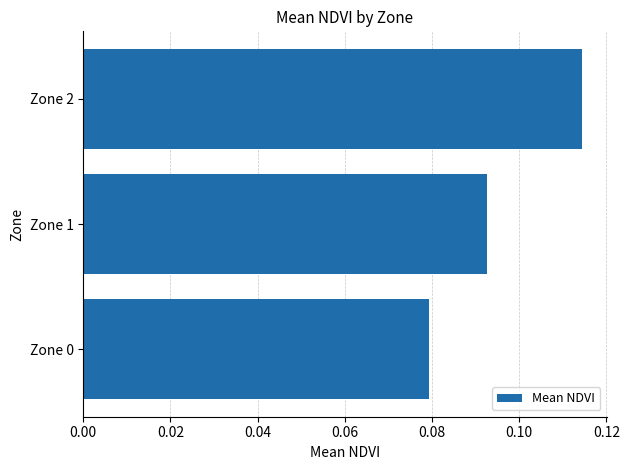

The chart shows a value of 0.0 at Zone 1. True or false?

False